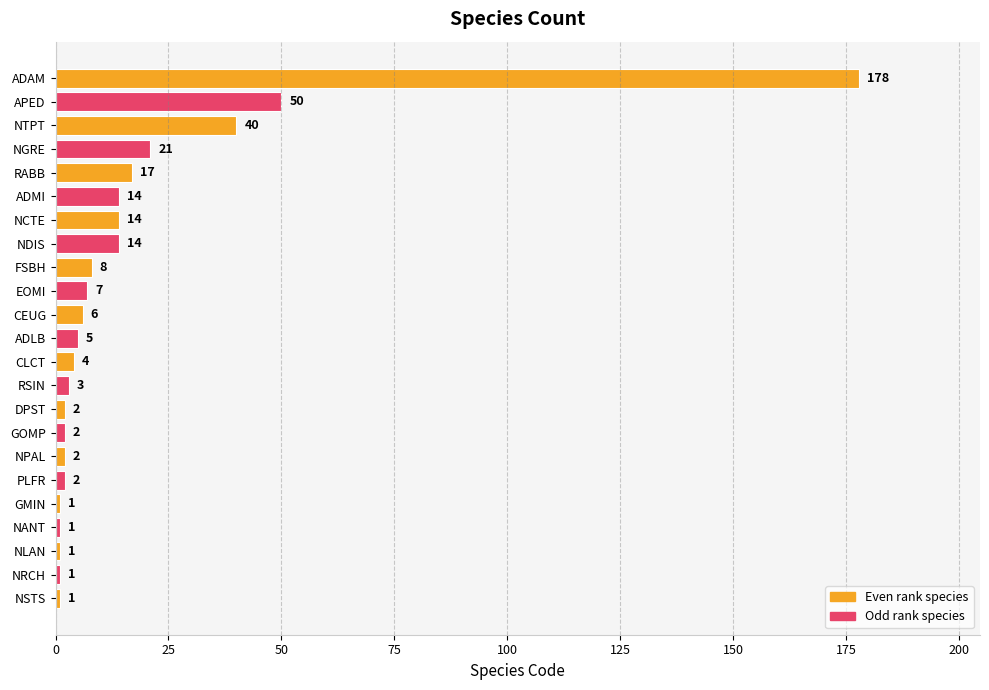

What is the difference between the maximum and minimum values?

177